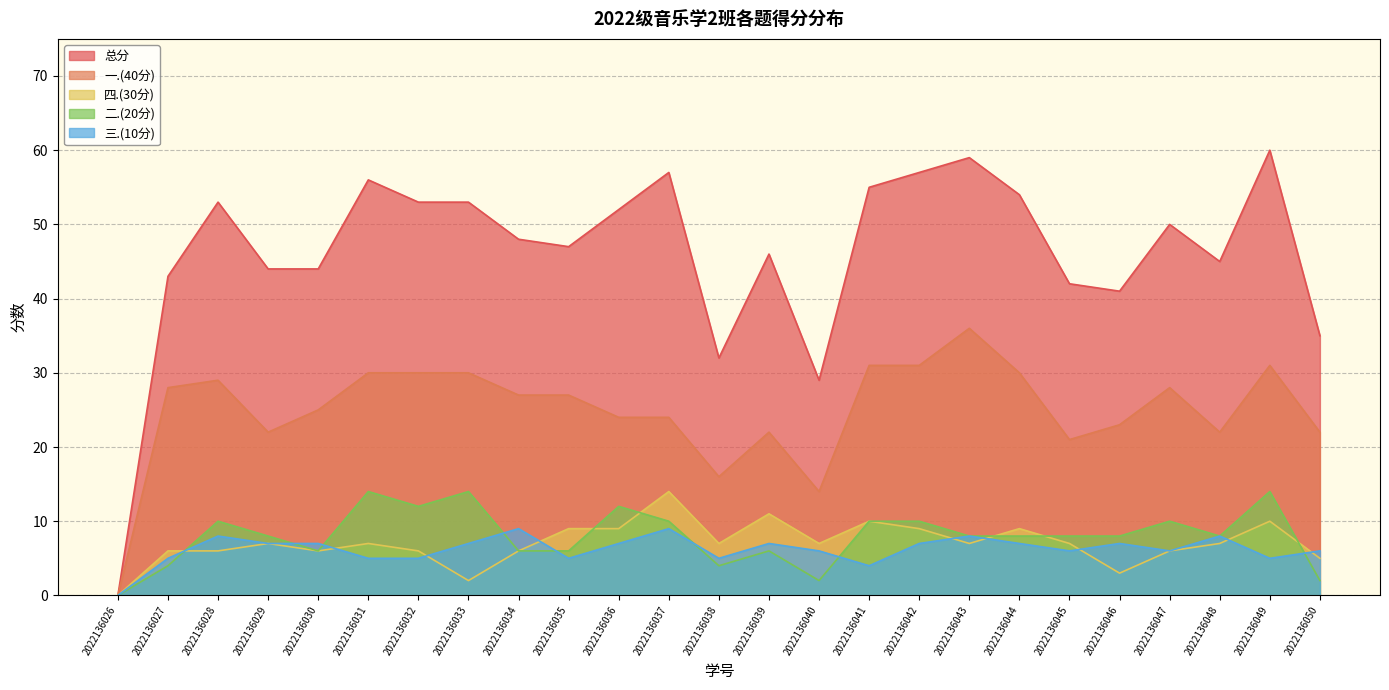

How many lines are shown in the chart?

5